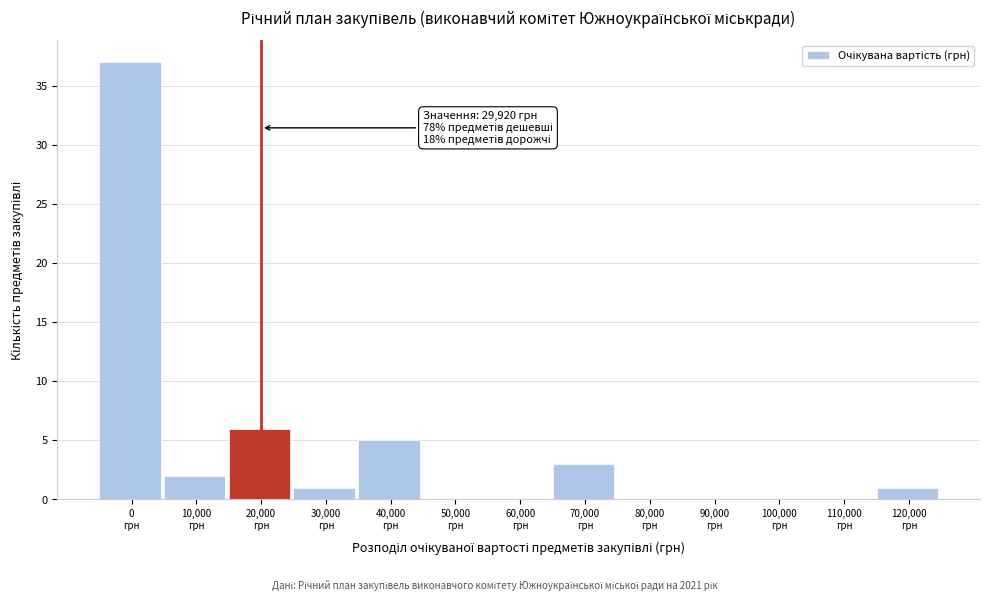

What is the greatest value displayed?

37